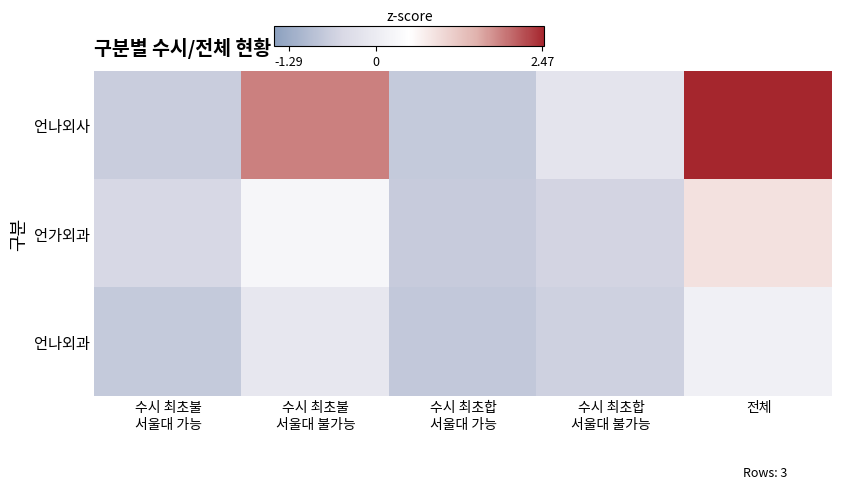

Reading right to left, what are all the values shown in this chart?

언나외사: 전체=2.6	수시 최초합
서울대 불가능=-0.2	수시 최초합
서울대 가능=-0.8	수시 최초불
서울대 불가능=1.9	수시 최초불
서울대 가능=-0.7
언가외과: 전체=0.9	수시 최초합
서울대 불가능=-0.6	수시 최초합
서울대 가능=-0.7	수시 최초불
서울대 불가능=0.3	수시 최초불
서울대 가능=-0.5
언나외과: 전체=0.1	수시 최초합
서울대 불가능=-0.6	수시 최초합
서울대 가능=-0.8	수시 최초불
서울대 불가능=-0.1	수시 최초불
서울대 가능=-0.8